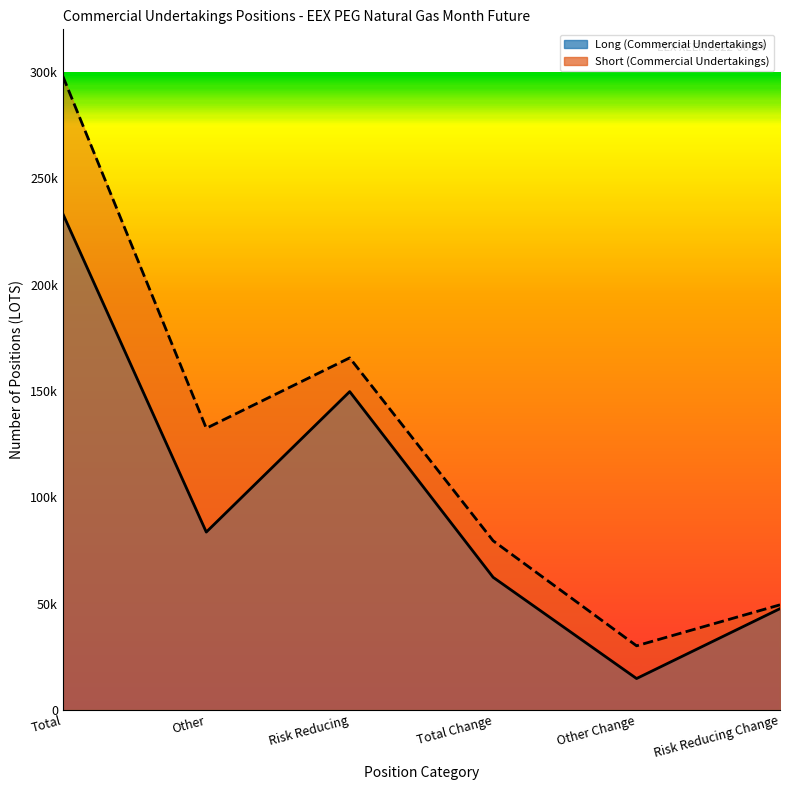

Where is the first local maximum for Short (Commercial Undertakings)?

Risk Reducing